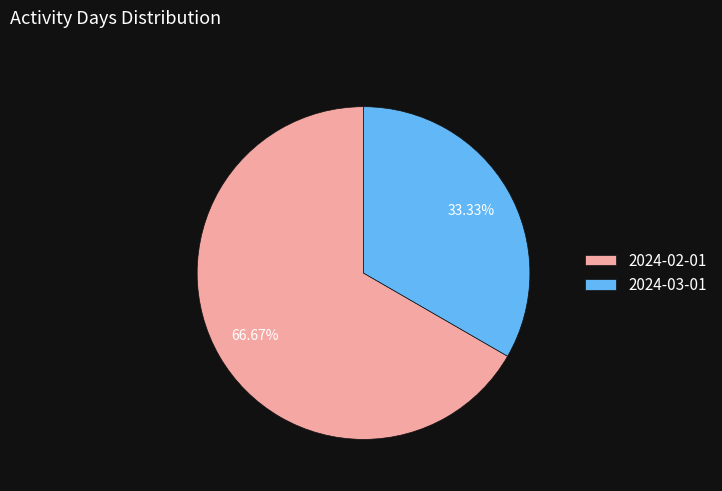

What is the total percentage of 2024-02-01 and 2024-03-01?

100.0%